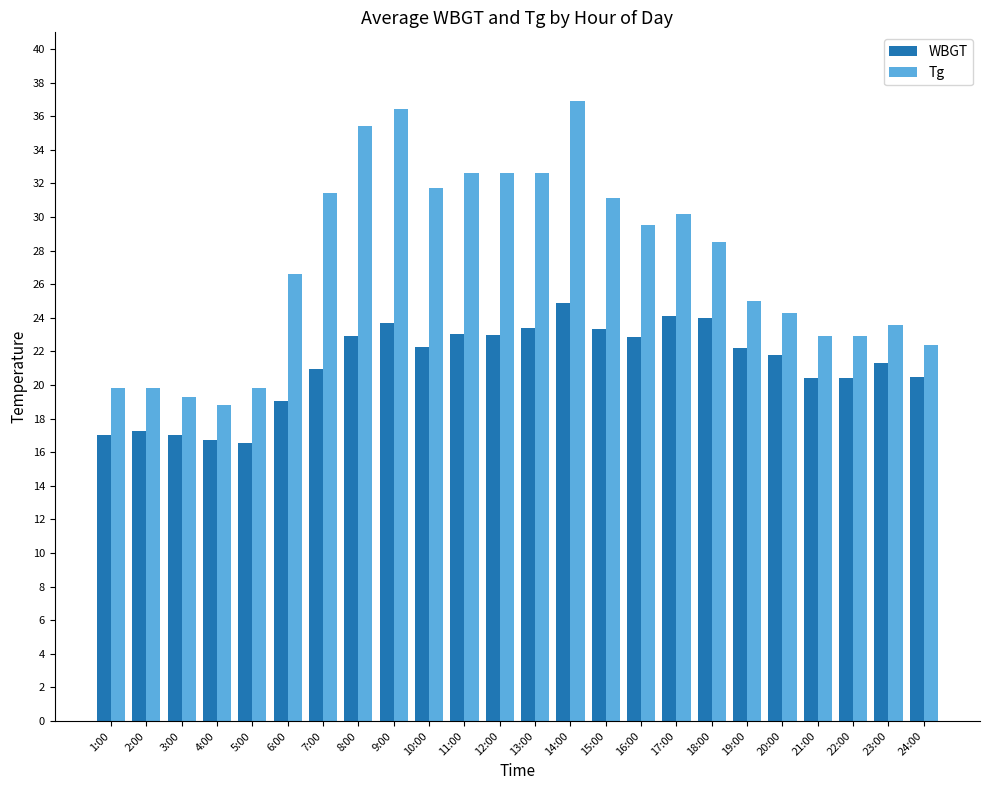

What is the difference between the maximum and minimum values in the Tg series?

18.1